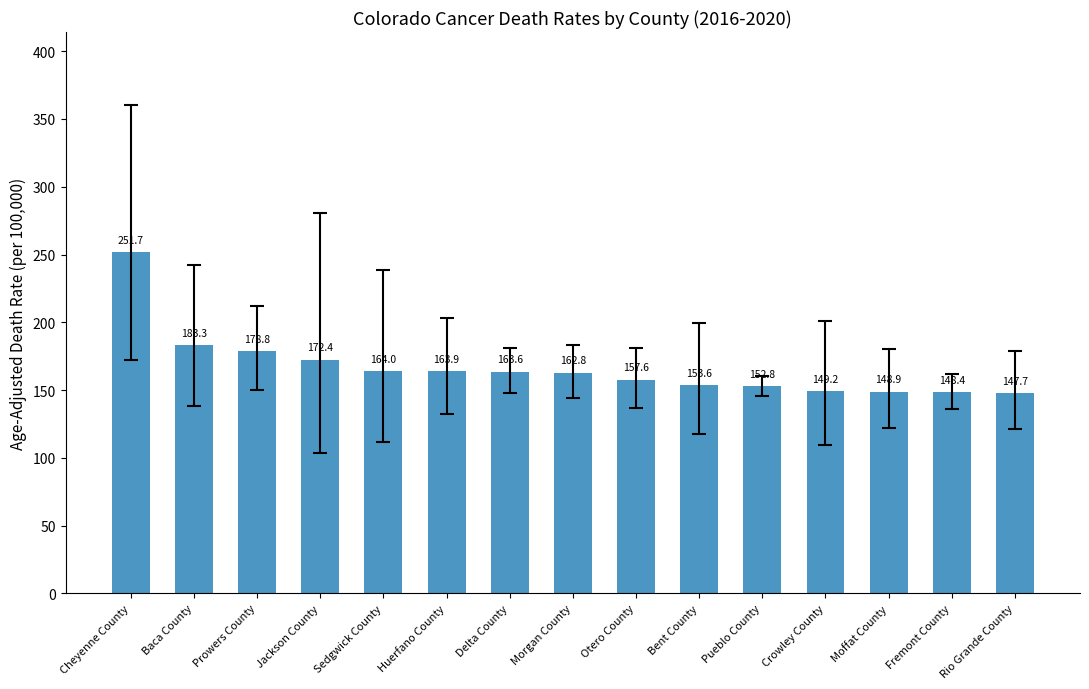

Reading left to right, transcribe all the data shown in this chart.

251.7	183.3	178.8	172.4	164.0	163.9	163.6	162.8	157.6	153.6	152.8	149.2	148.9	148.4	147.7